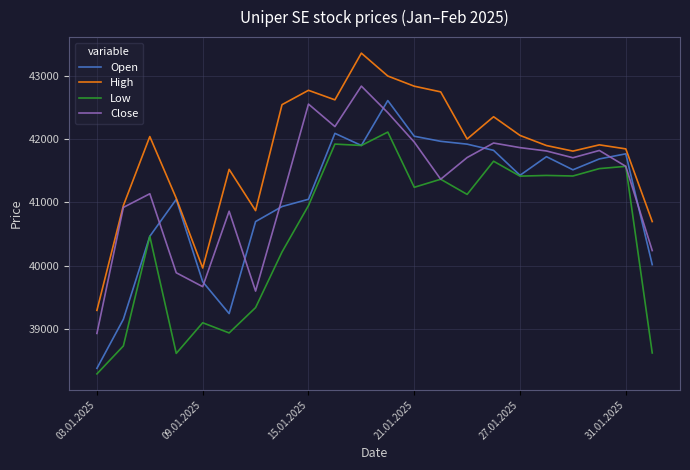

What is the lowest value of the Low series?

38286